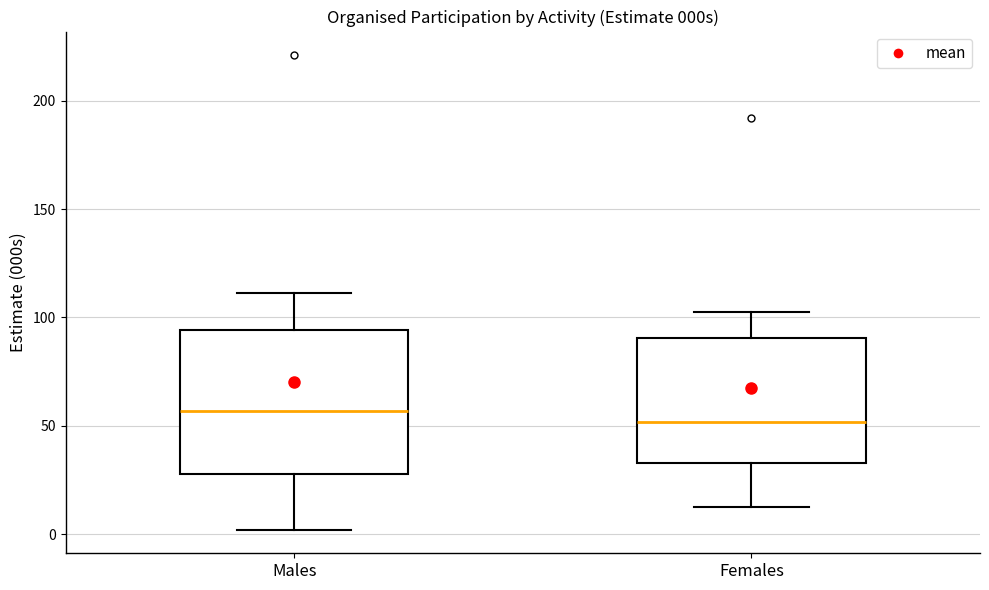

Where does the median line of the box for Males sit on the y-axis? The values are not printed on the chart, so give them approximately, as read against the axis.

55